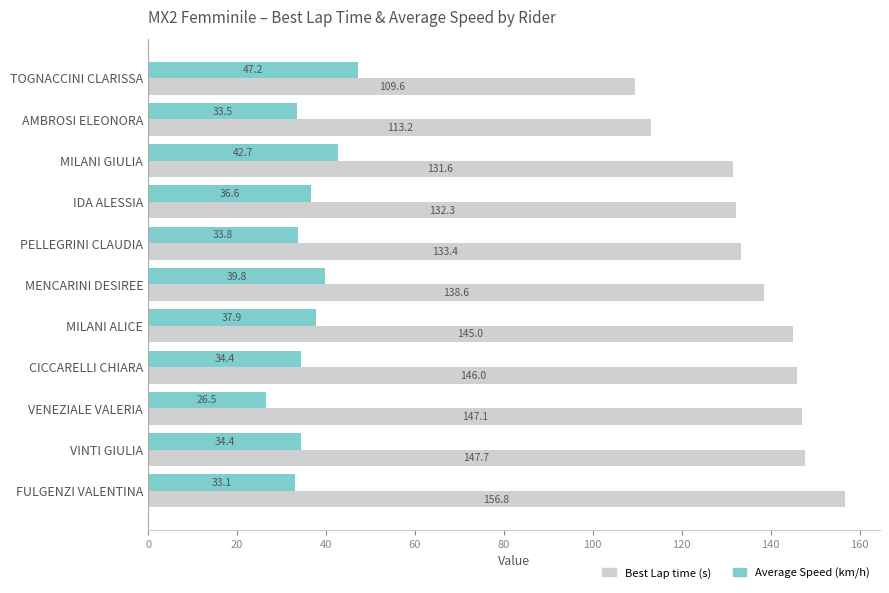

What value does the Best Lap time (s) series have at PELLEGRINI CLAUDIA?

133.4